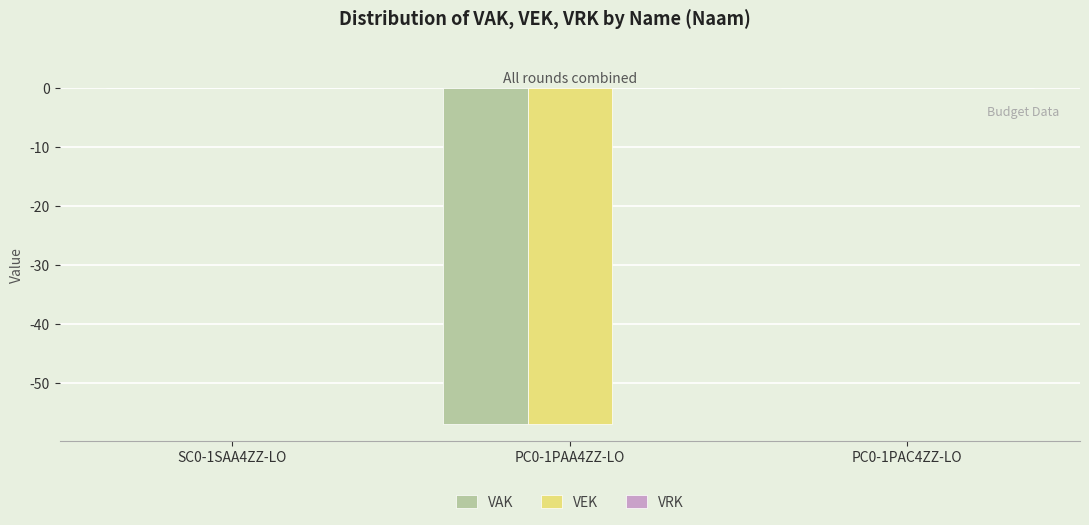

Is it true that VEK equals -35 at PC0-1PAA4ZZ-LO?

False